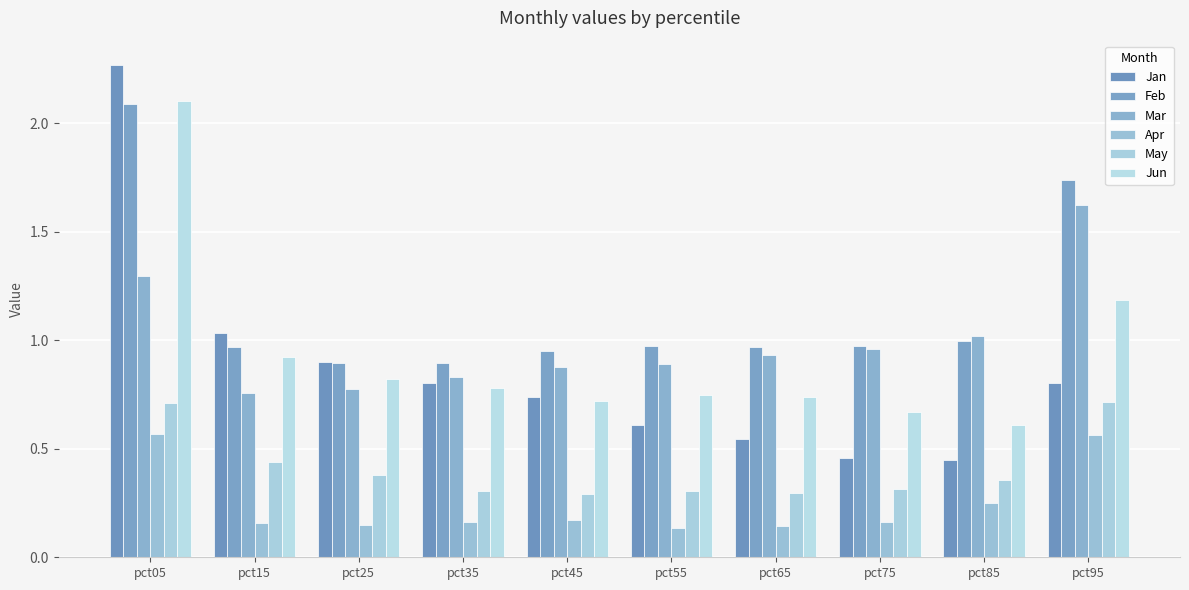

Are the bars horizontal?

No